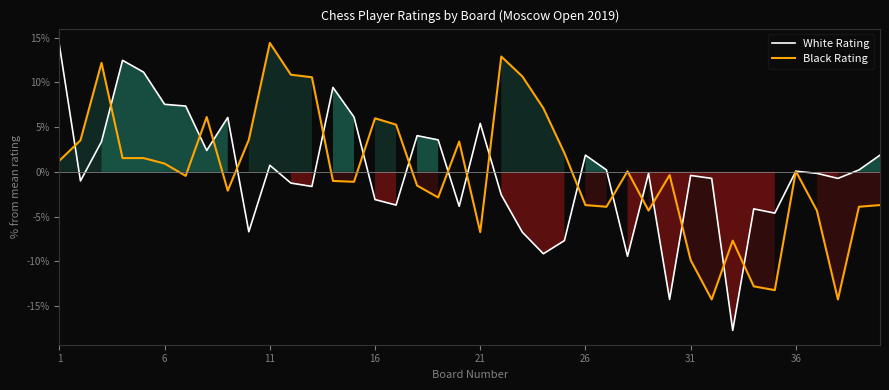

Which series ends up on top after the final intersection of Black Rating and White Rating?

White Rating